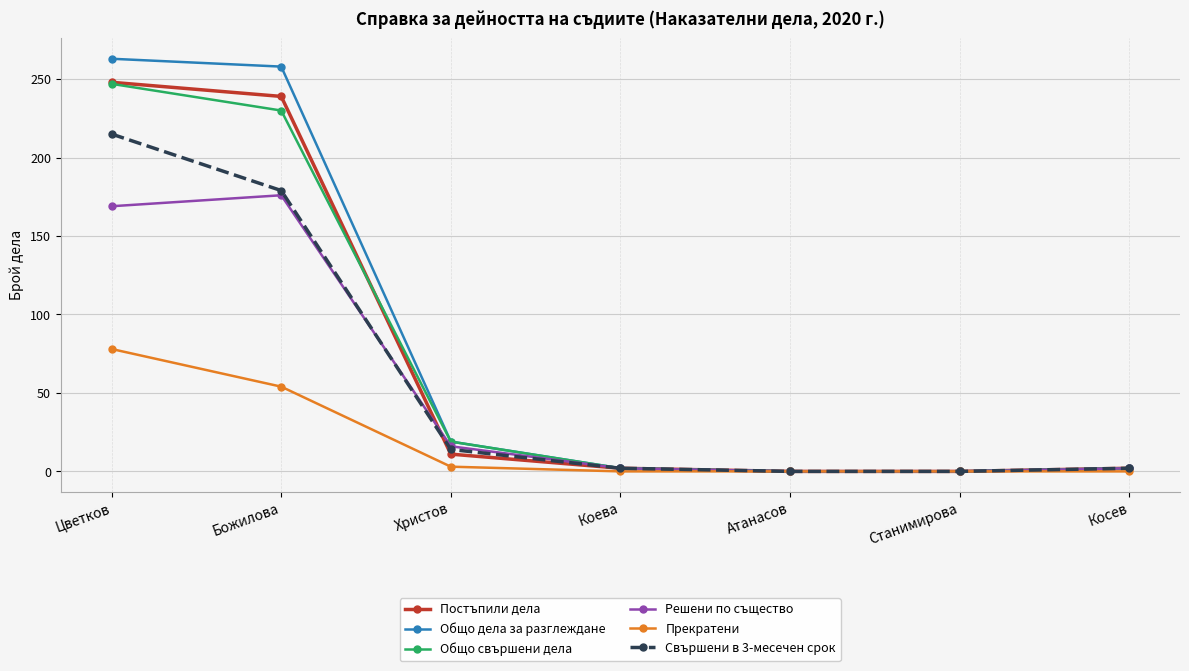

At how many categories does at least one series exceed 71?

2